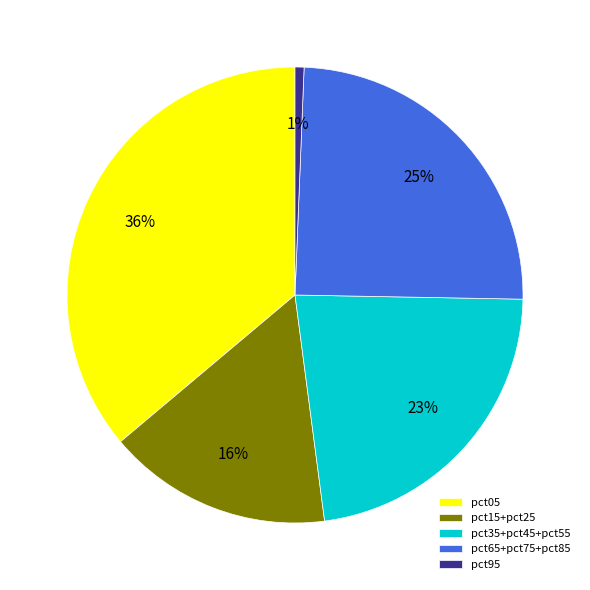

To the nearest percent, what is the average slice percentage?

20%